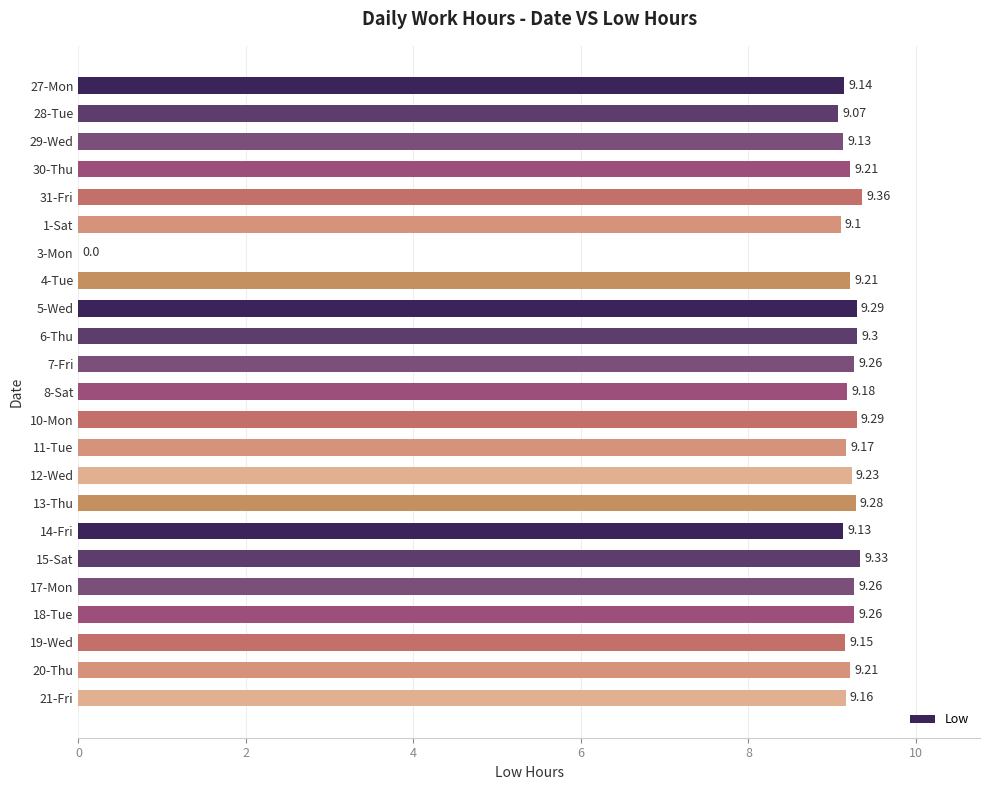

What is the ratio of the value at 4-Tue to the value at 30-Thu?

1.0